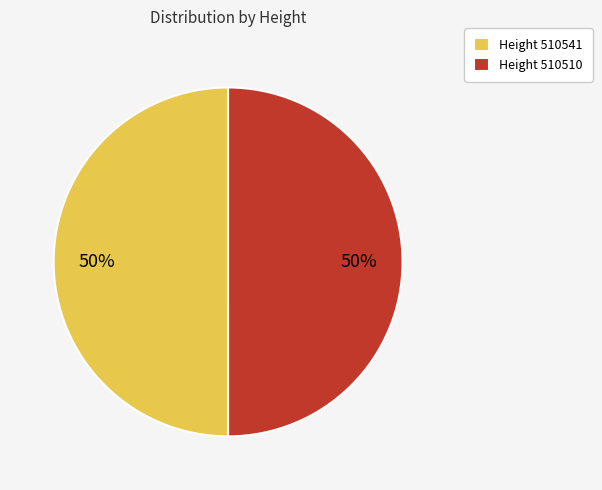

To the nearest percent, what is the combined percentage of Height 510541 and Height 510510?

100%